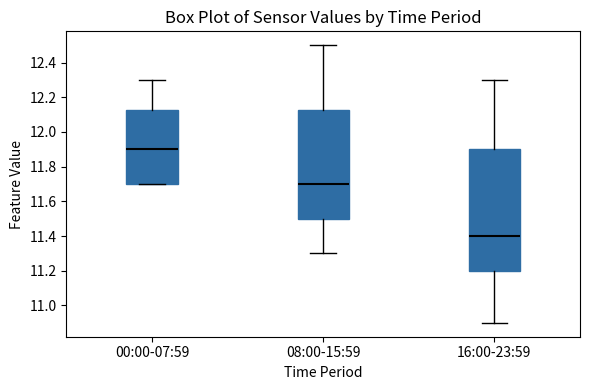

Reading left to right, read every box against the y-axis: the position of its median line, the range the box covers, and the ends of its whiskers. The values are not printed on the chart, so give them approximately, as read against the axis.

00:00-07:59: median 11.90, box 11.70 to 12.12, whiskers 11.70 to 12.30
08:00-15:59: median 11.70, box 11.50 to 12.12, whiskers 11.30 to 12.50
16:00-23:59: median 11.40, box 11.20 to 11.90, whiskers 10.90 to 12.30